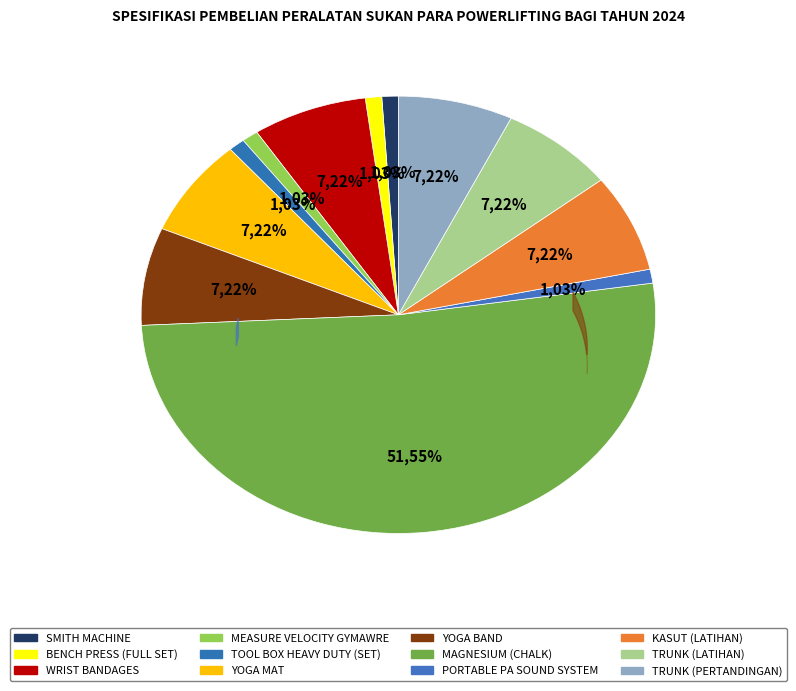

How many slices are in this pie chart?

12